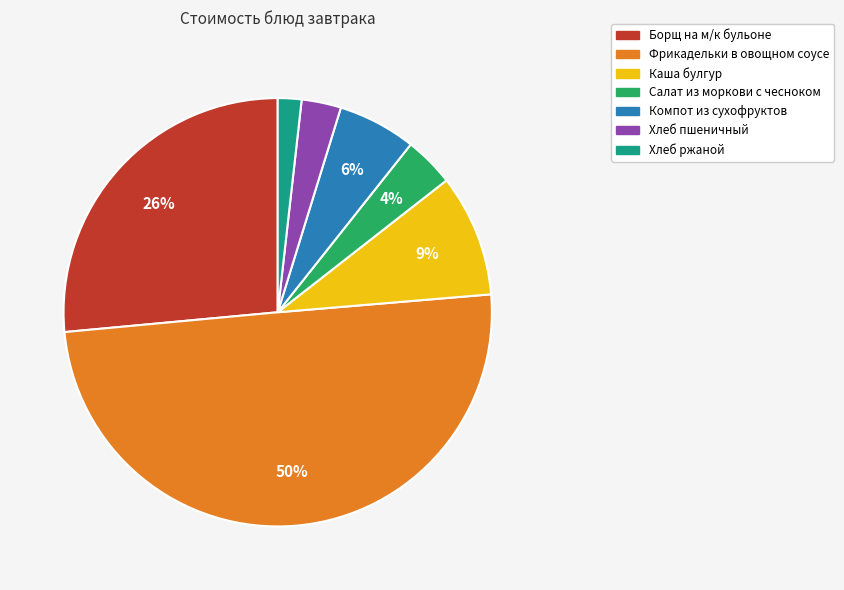

Which slice is the smallest?

Хлеб ржаной